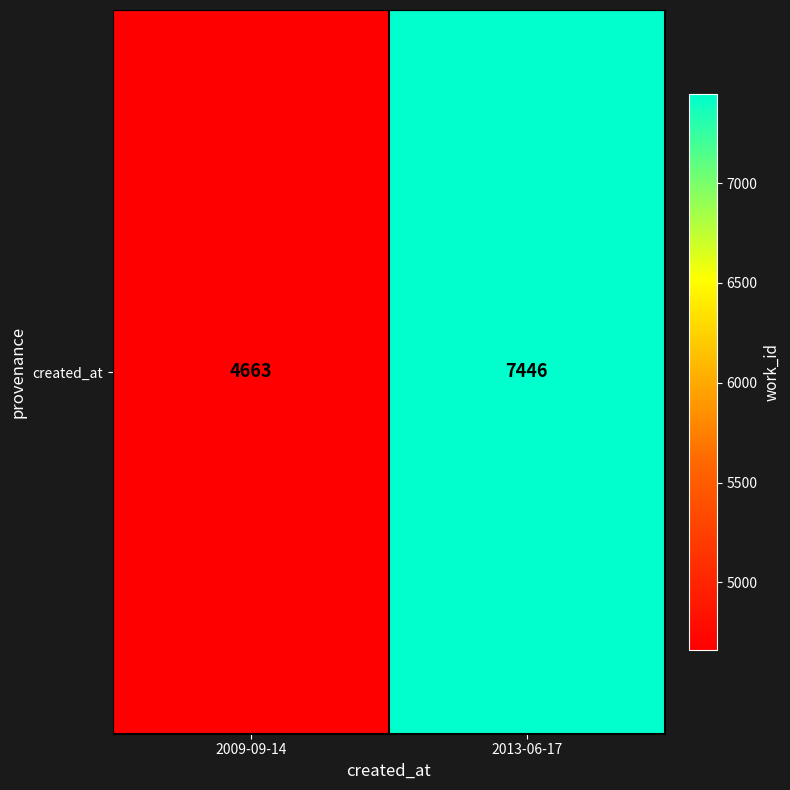

What is the sum of all values?

12109